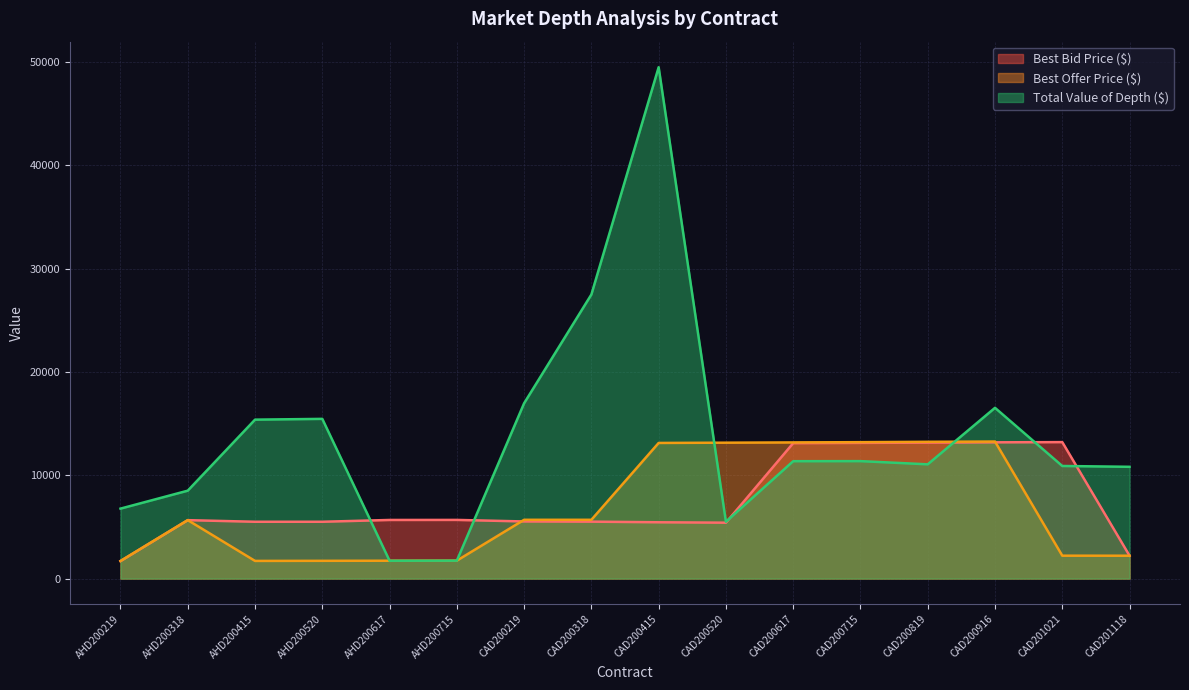

At which category does Best Bid Price ($) reach its first local valley?

CAD200520